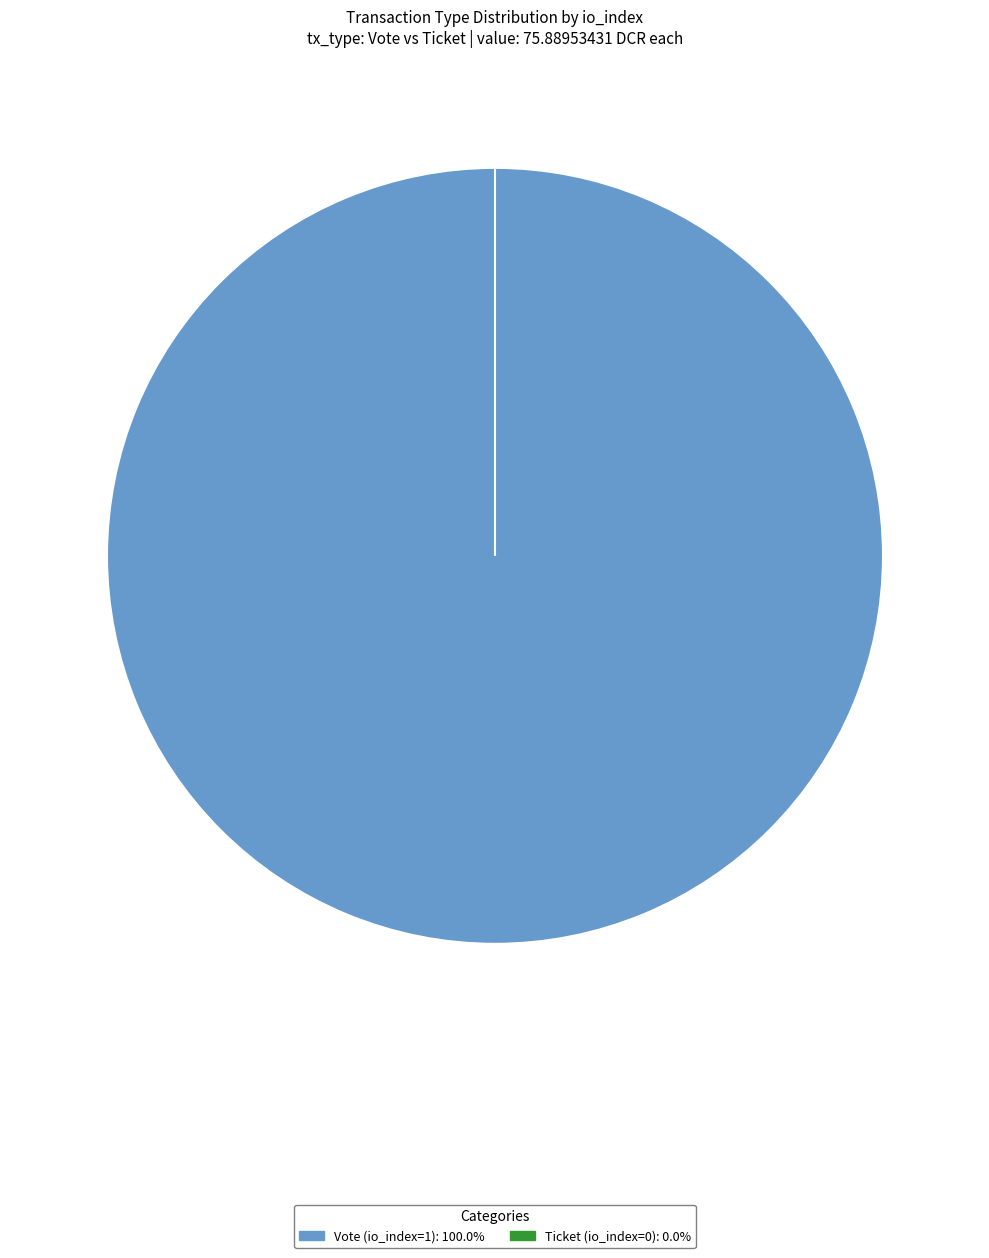

How many slices are in this pie chart?

2